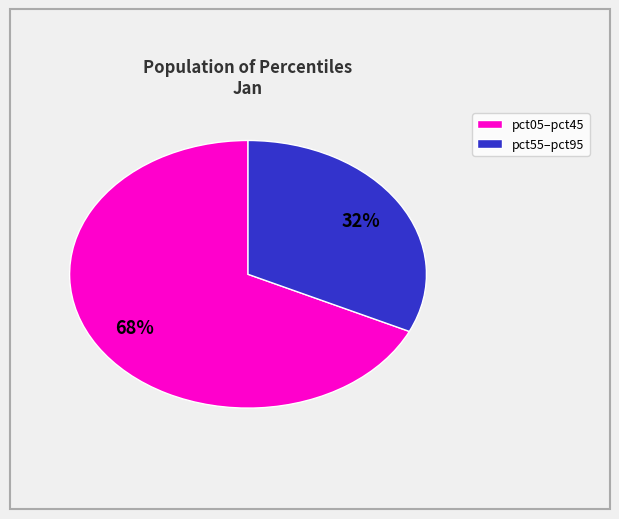

To the nearest percent, what is the average slice percentage?

50%